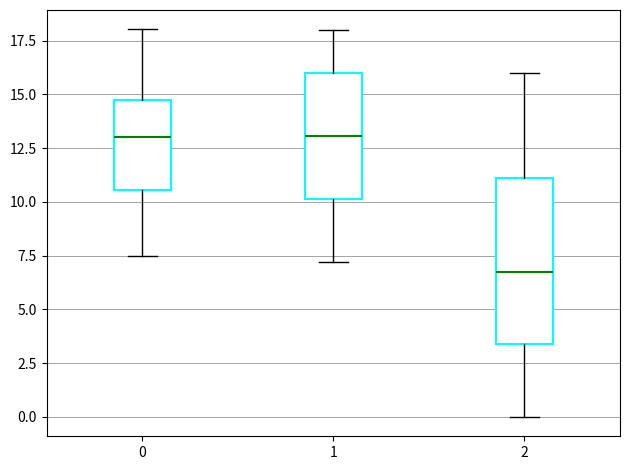

Where does the median line of the box at x = 2 sit on the y-axis? The values are not printed on the chart, so give them approximately, as read against the axis.

7.0